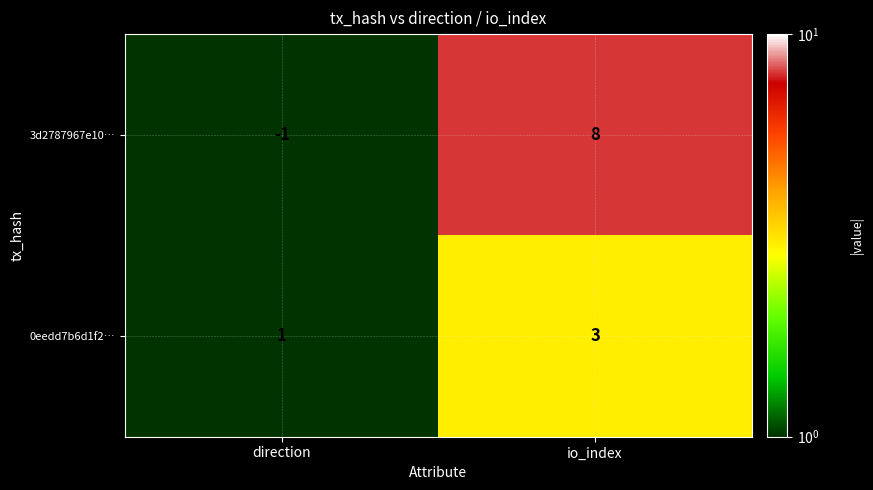

Reading left to right, extract all data points from this chart.

3d2787967e10…: -1	8
0eedd7b6d1f2…: 1	3